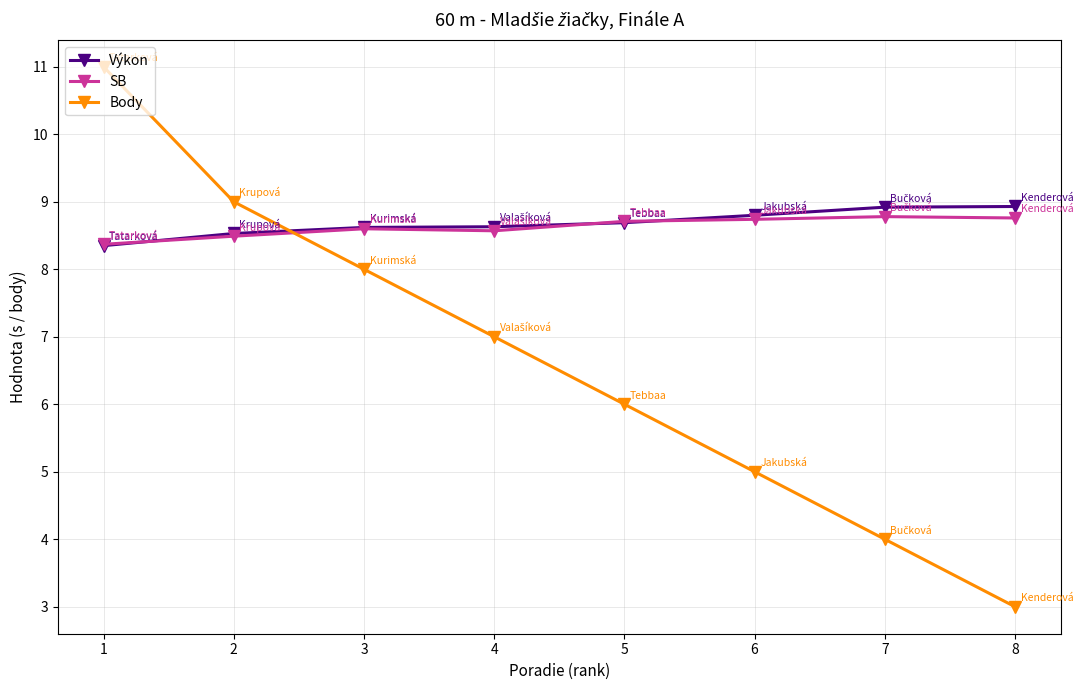

Where does the Body series first go above 7?

1